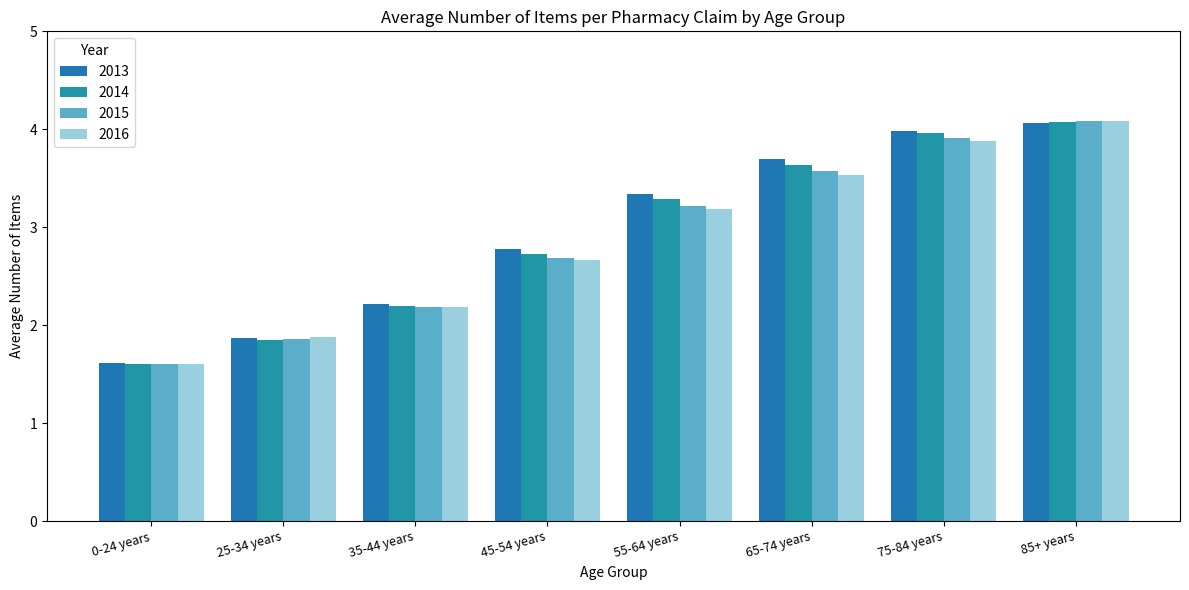

Are the bars horizontal?

No